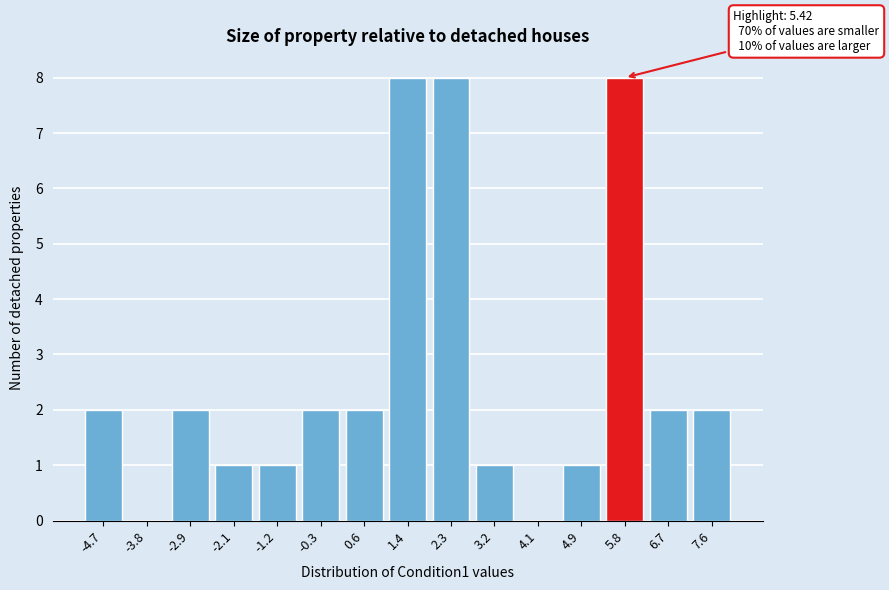

Reading right to left, list all the values displayed in this chart.

7.6=2	6.7=2	5.8=8	4.9=1	4.1=0	3.2=1	2.3=8	1.4=8	0.6=2	-0.3=2	-1.2=1	-2.1=1	-2.9=2	-3.8=0	-4.7=2